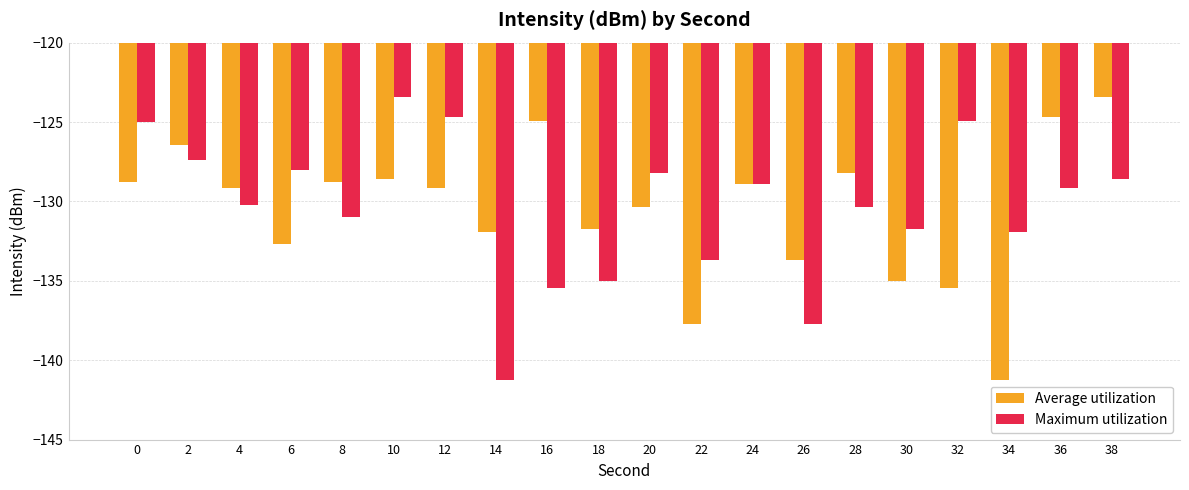

Is the value of Maximum utilization at 32 greater than the value of Average utilization at 12?

Yes